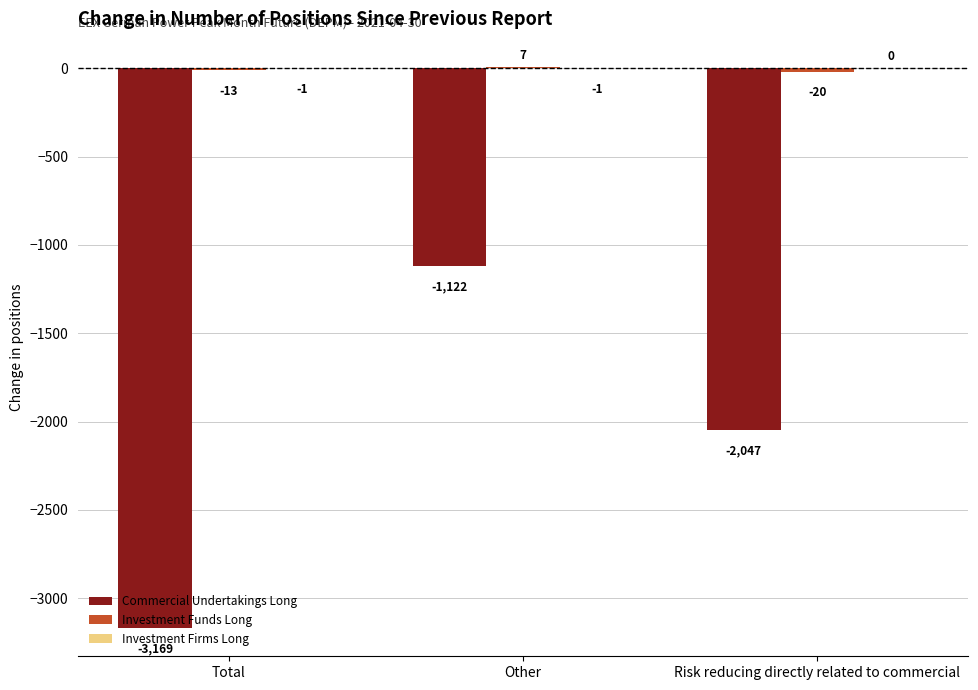

What is the greatest value displayed?

7